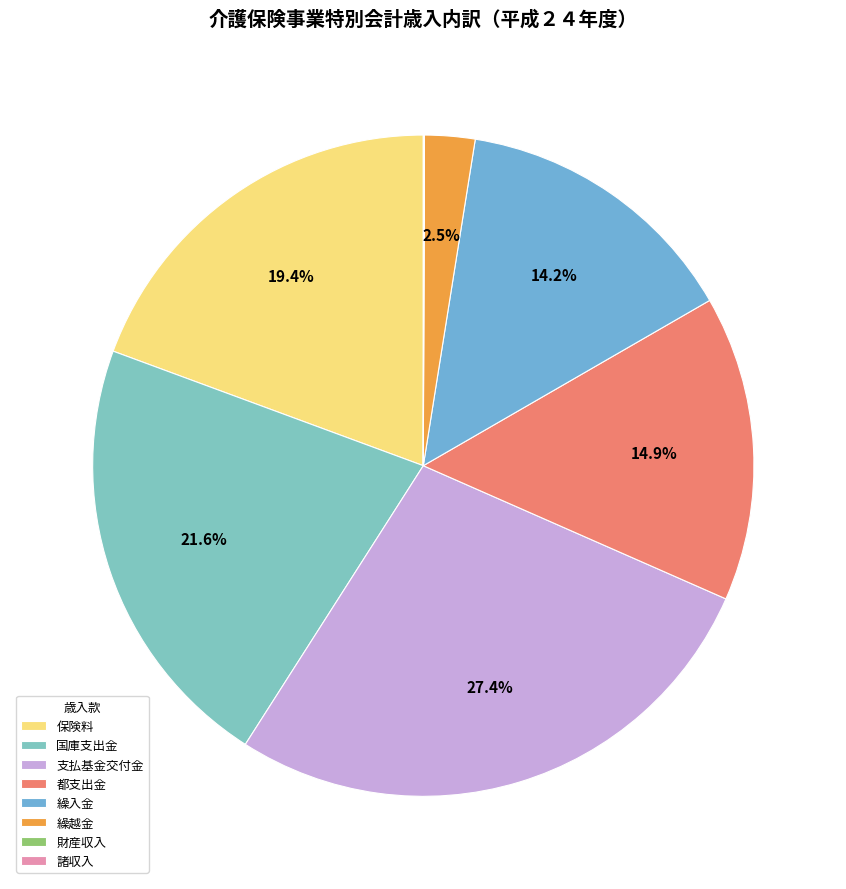

Do 繰入金 and 繰越金 together represent more than half of the pie?

No